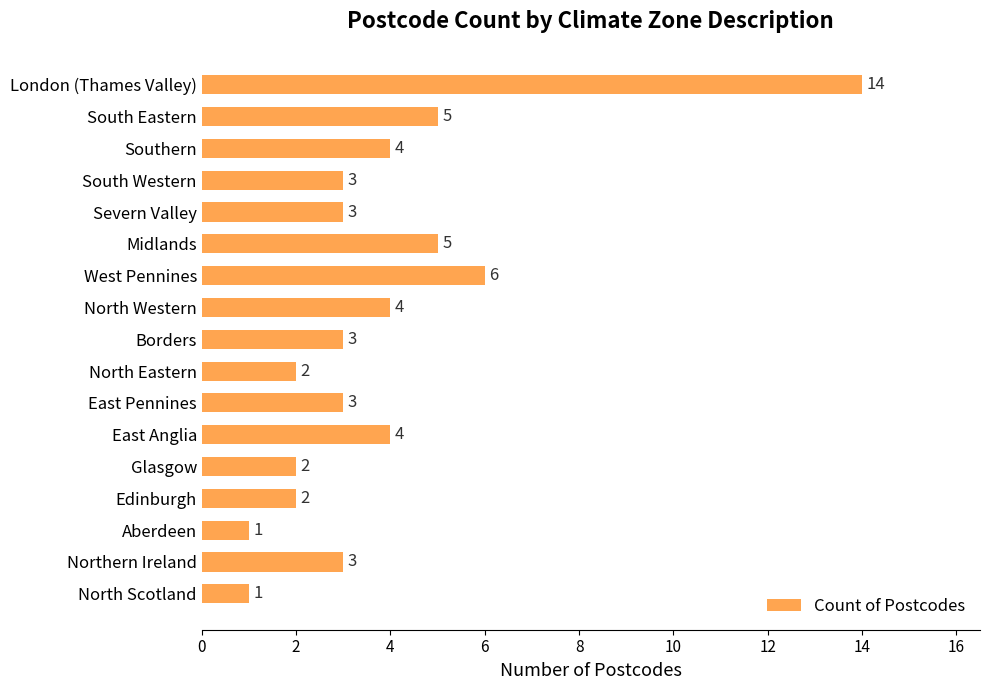

How many data points are less than 3?

5